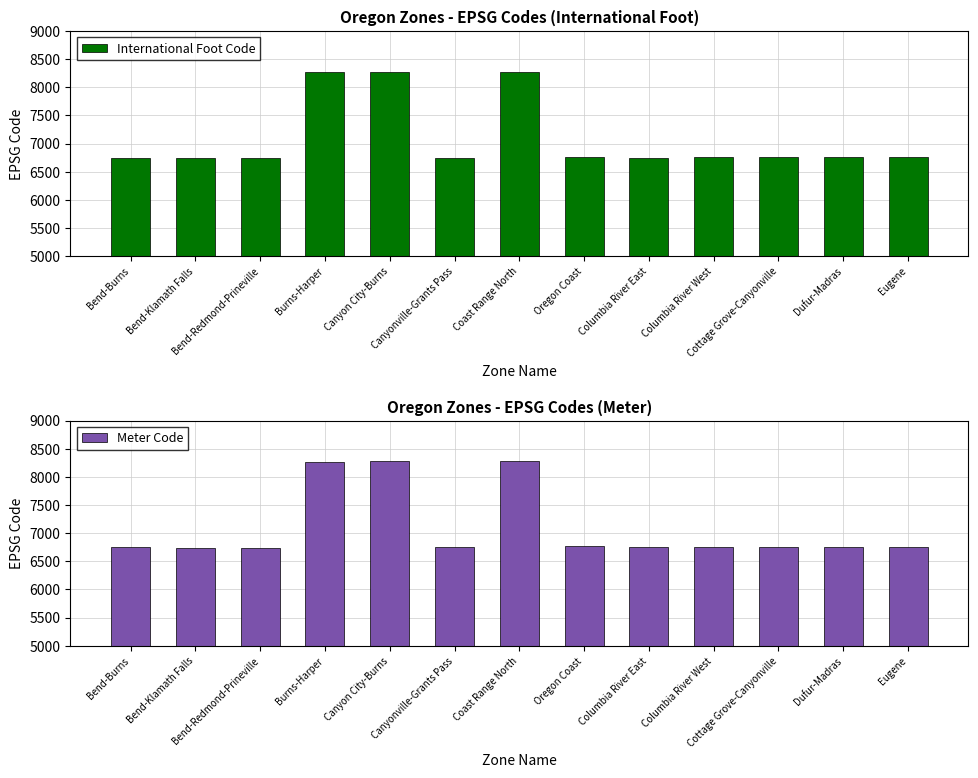

How many data points in Meter Code are less than 6755?

6